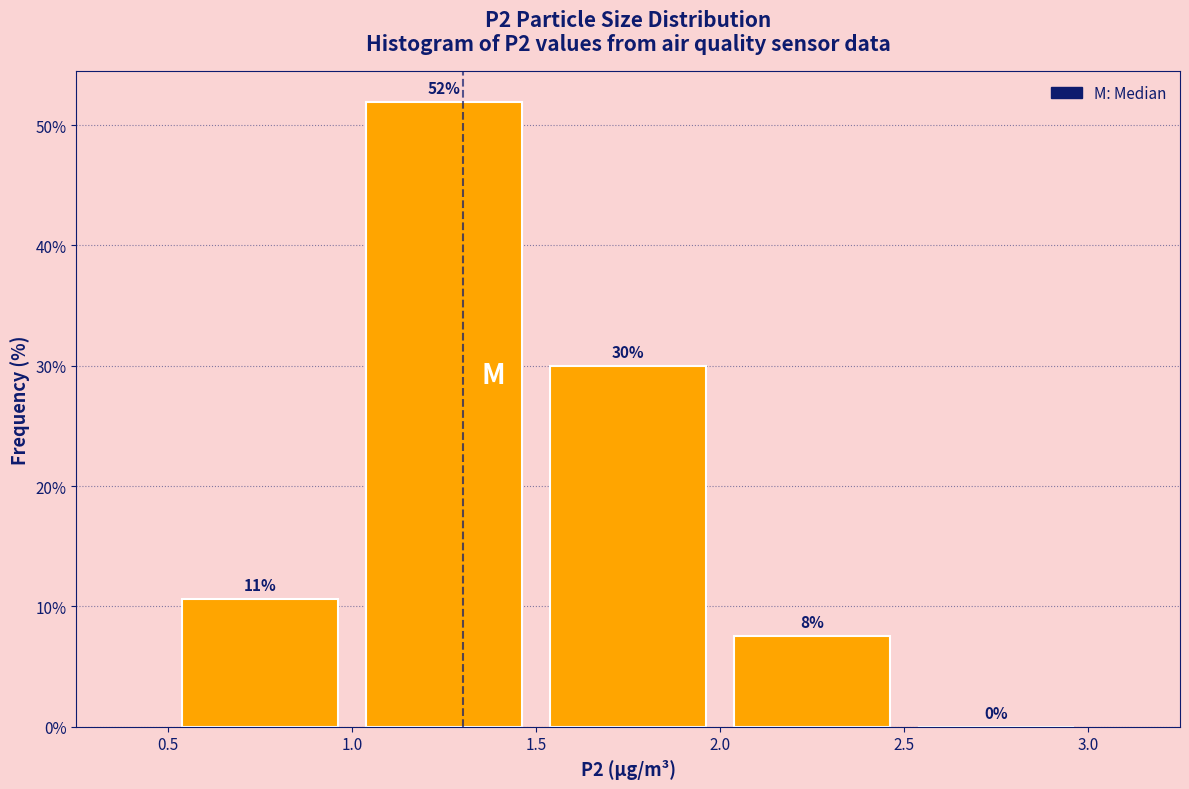

Which range on the x-axis has the tallest bar?

1.0 to 1.5